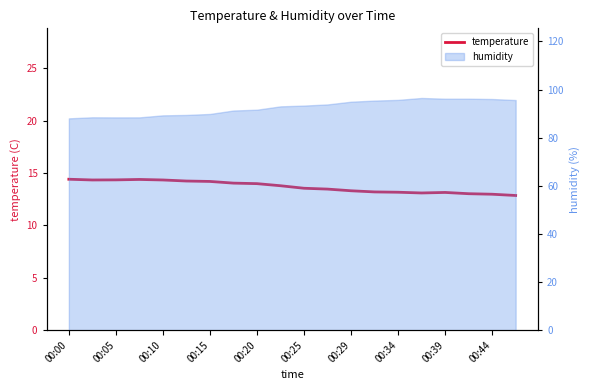

How many interior local valleys (lower than both neighbors) does the data have?

2